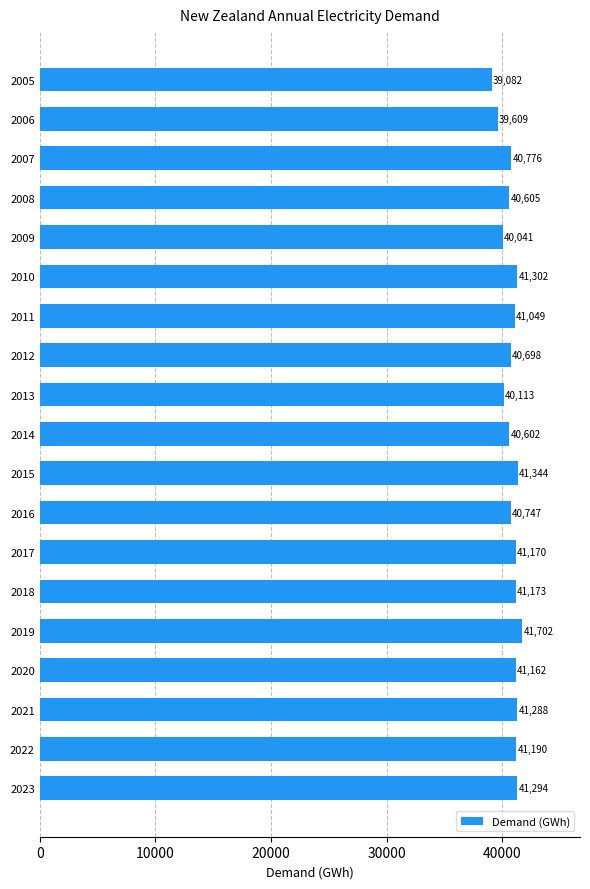

How many data points are above 41048?

10